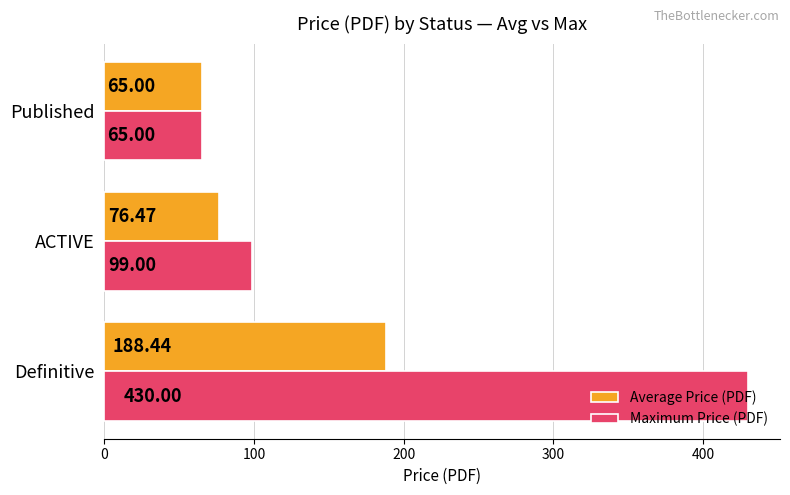

At which category does the chart reach its minimum across all series?

Published